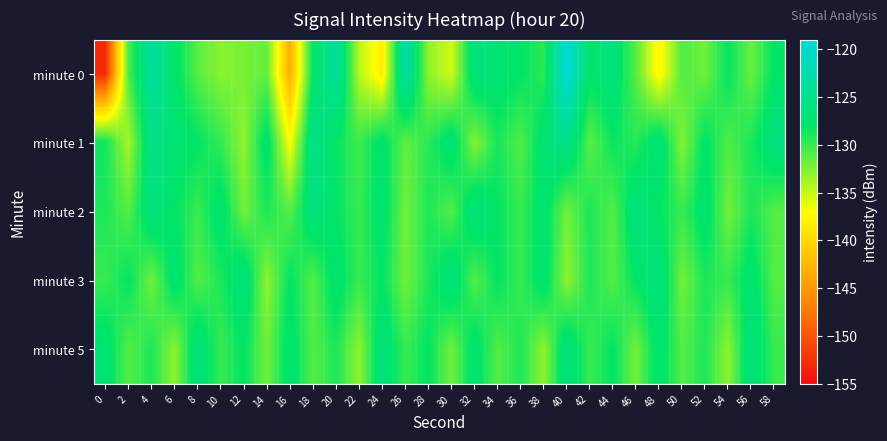

What is the greatest value displayed?

-119.1